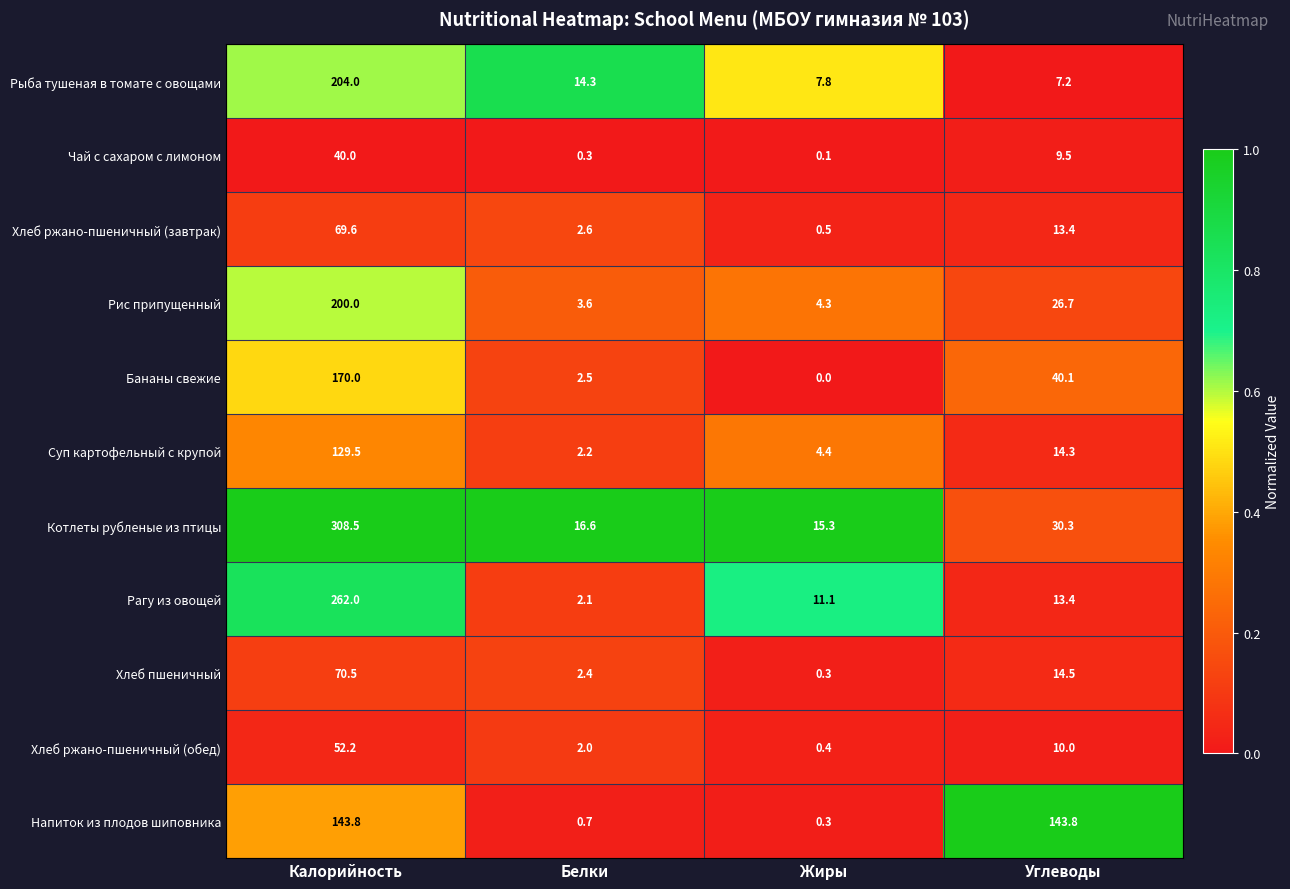

Which series changed the most between Калорийность and Углеводы?

Котлеты рубленые из птицы